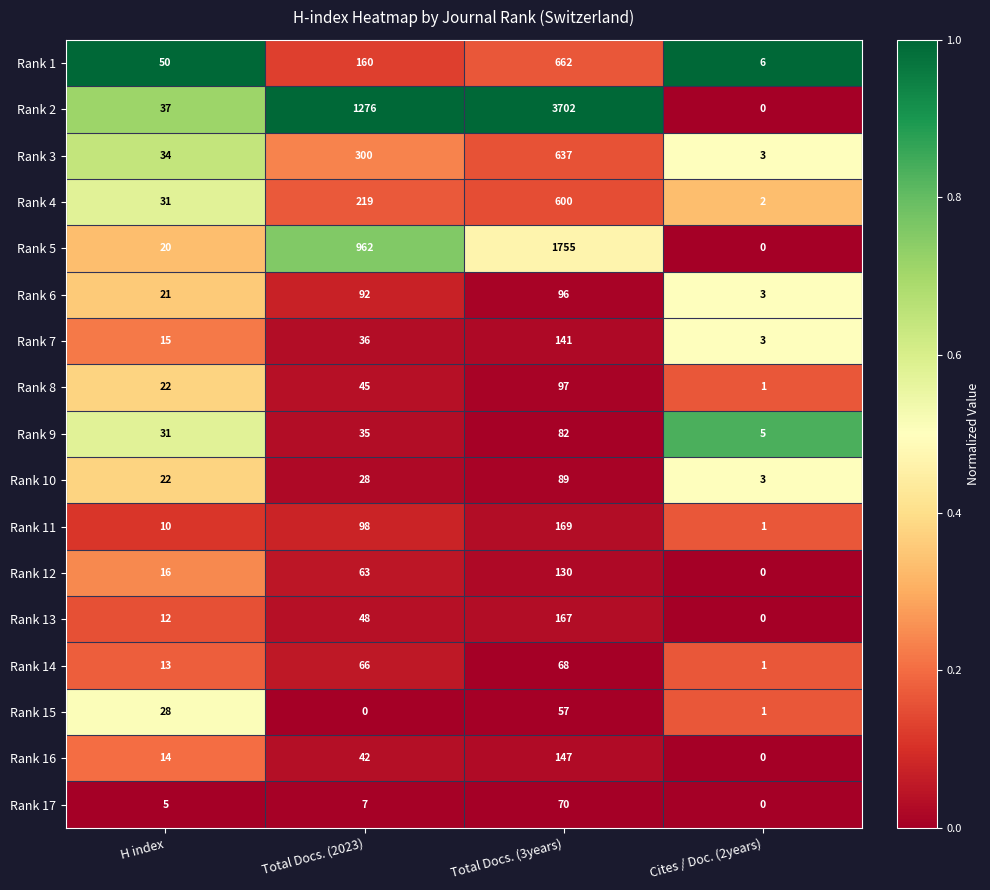

Rank the series at Total Docs. (3years) from highest to lowest value.

Rank 2, Rank 5, Rank 1, Rank 3, Rank 4, Rank 11, Rank 13, Rank 16, Rank 7, Rank 12, Rank 8, Rank 6, Rank 10, Rank 9, Rank 17, Rank 14, Rank 15